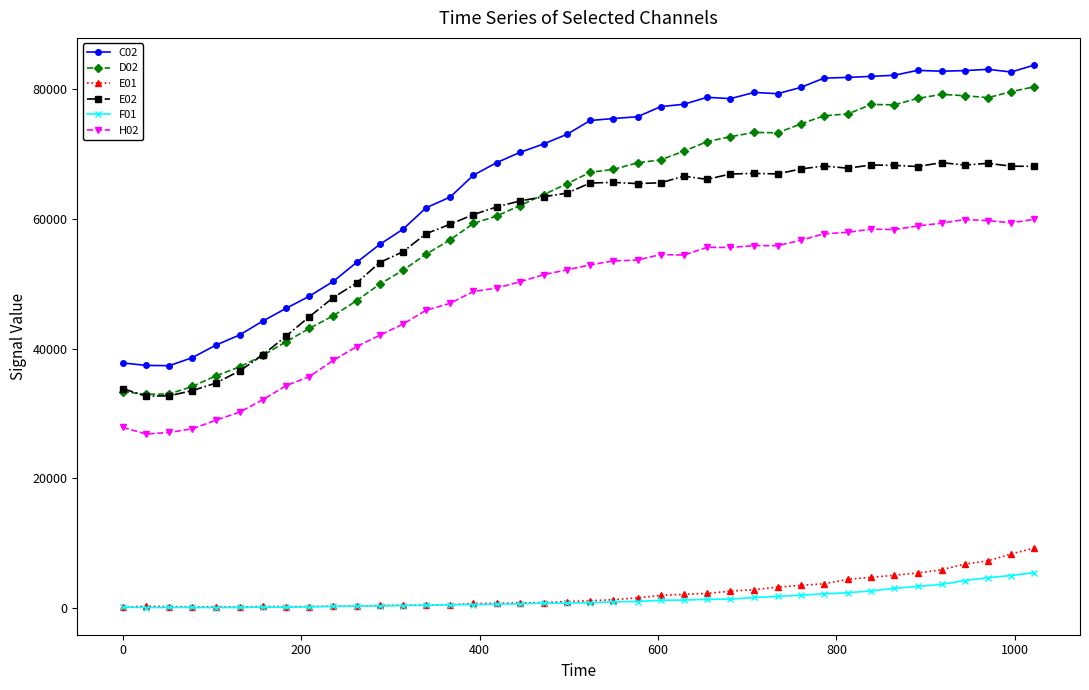

How many lines are shown in the chart?

6